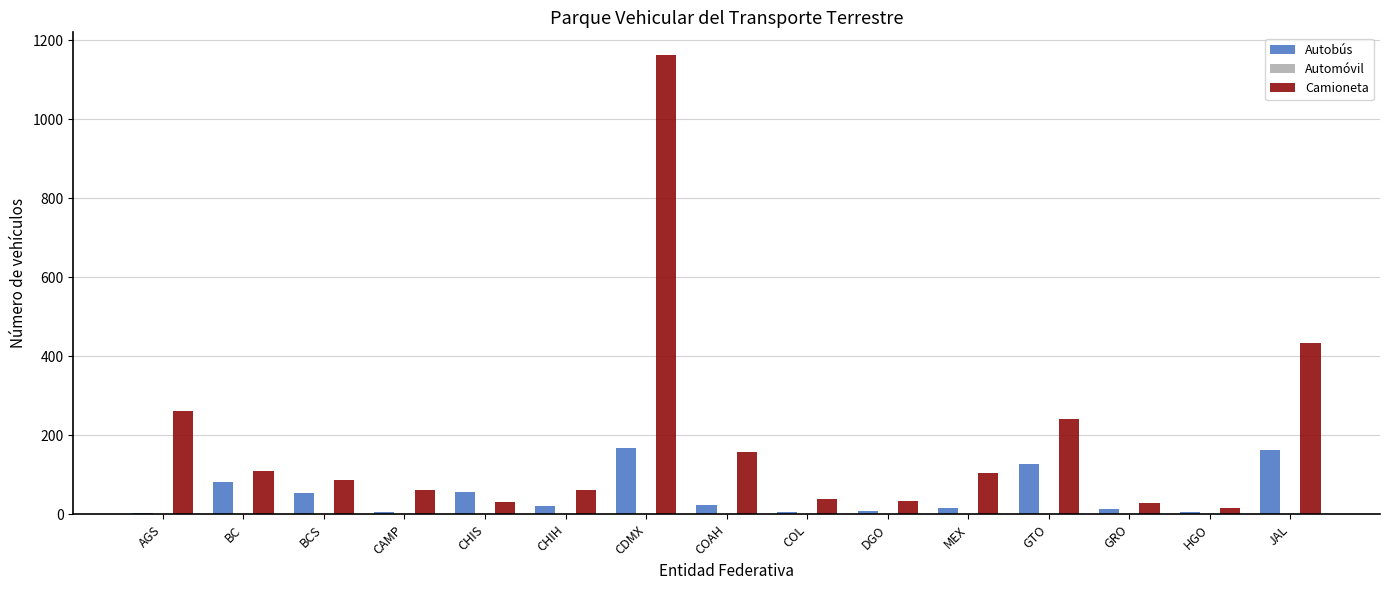

Count the number of data series in this chart.

3